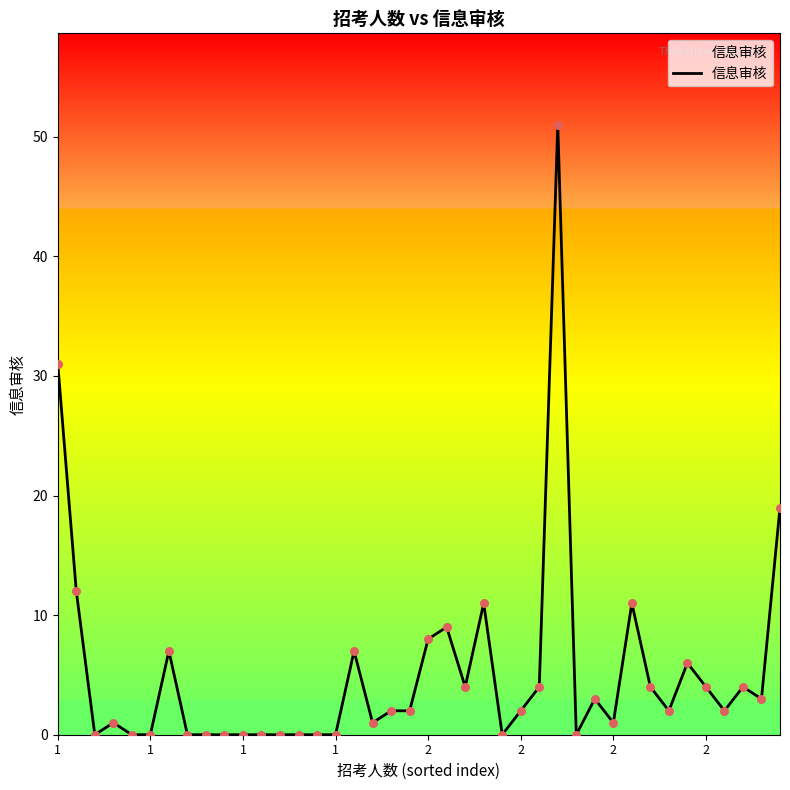

What is the maximum value shown in the chart?

51